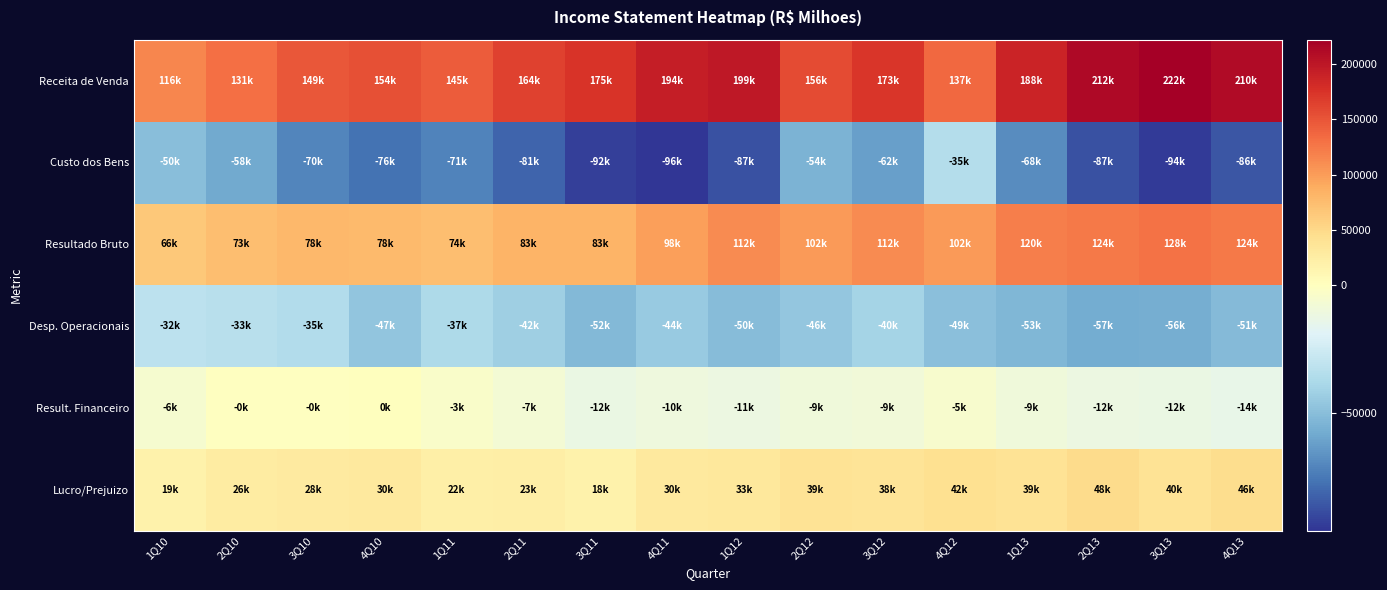

Which category has the lowest value across all series?

4Q11